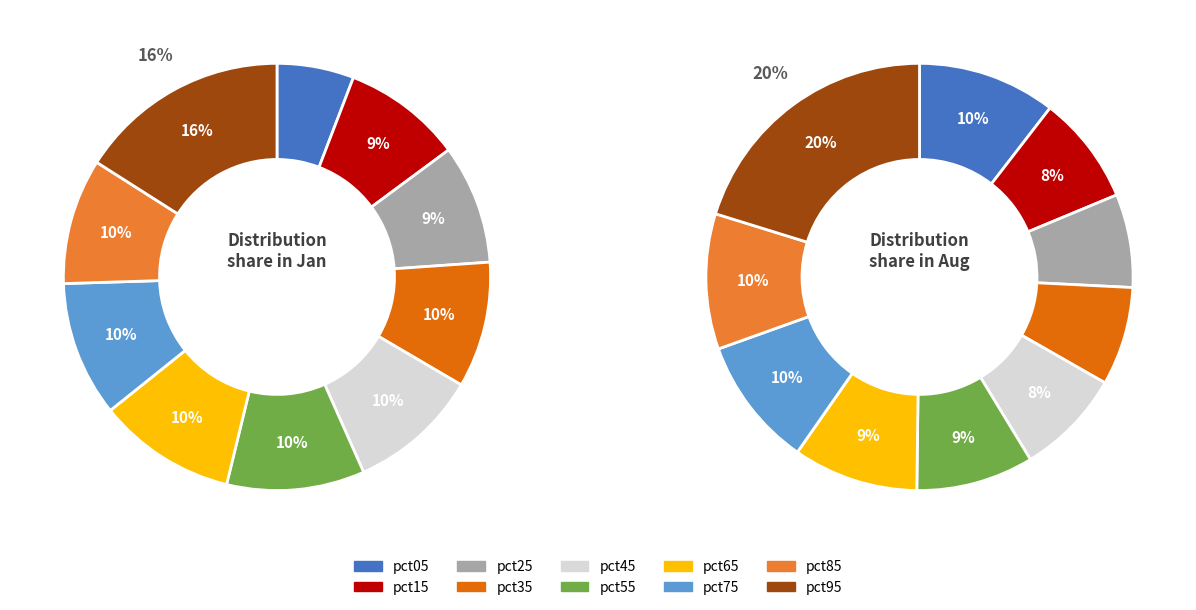

Which category has the biggest portion of the pie?

pct95